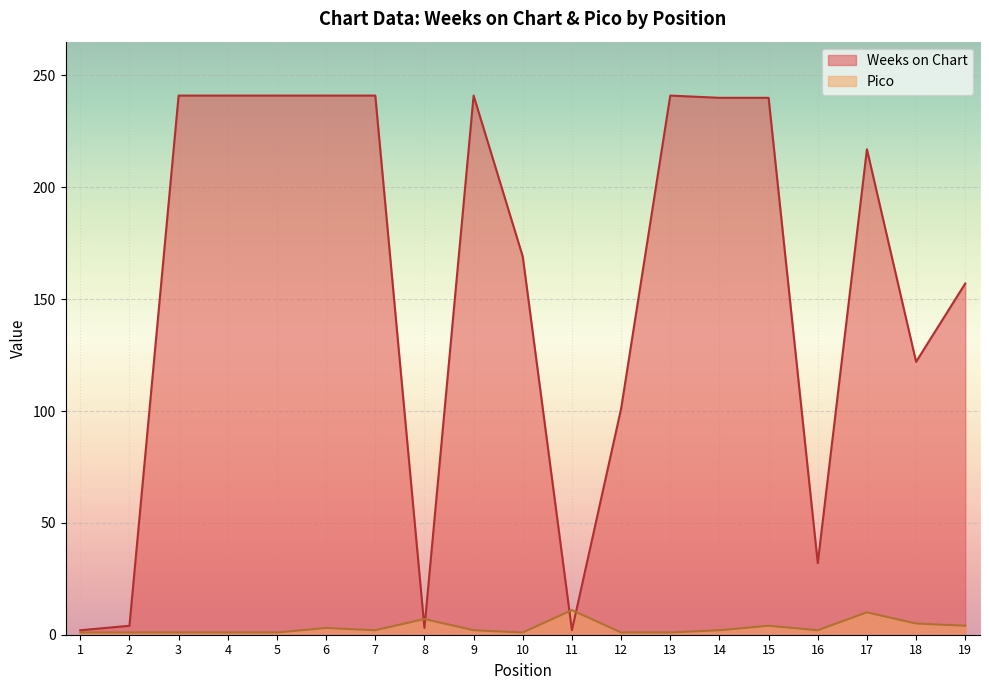

Between 13 and 17, which is larger?

13